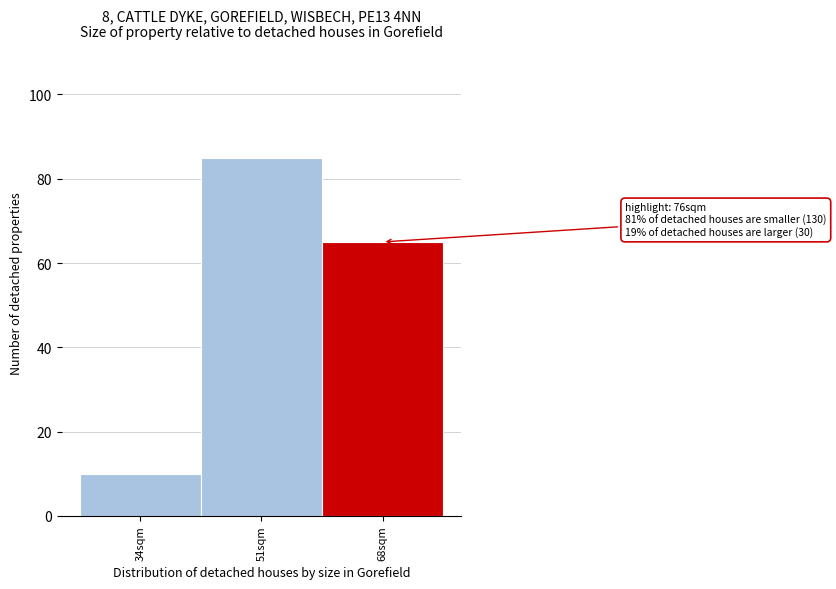

Reading left to right, list all the values displayed in this chart.

10	85	65